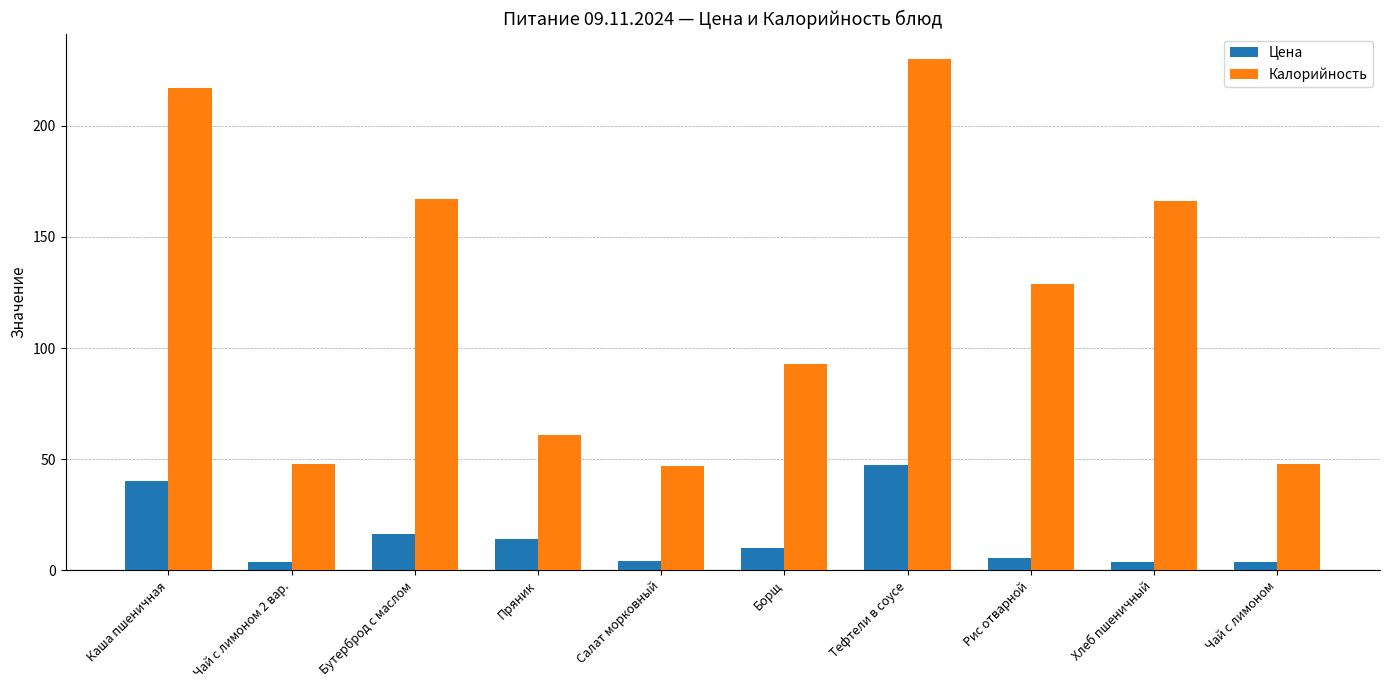

The Калорийность series shows 93.0 at Борщ. True or false?

True